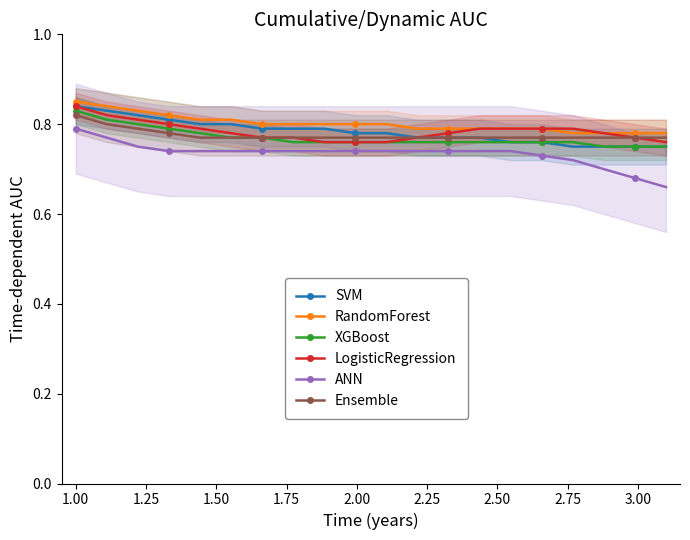

Count the XGBoost values in the range 0 to 1.

20